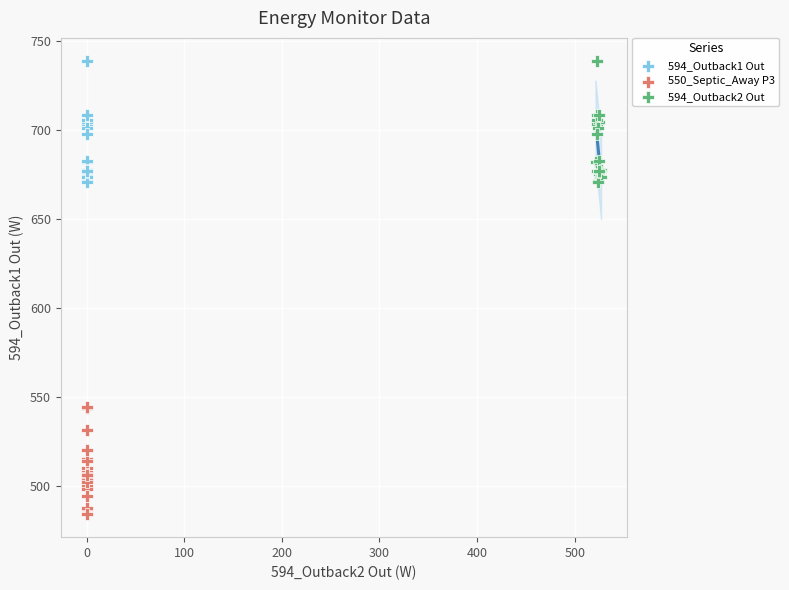

Which series contains the lowest Y value?

550_Septic_Away P3